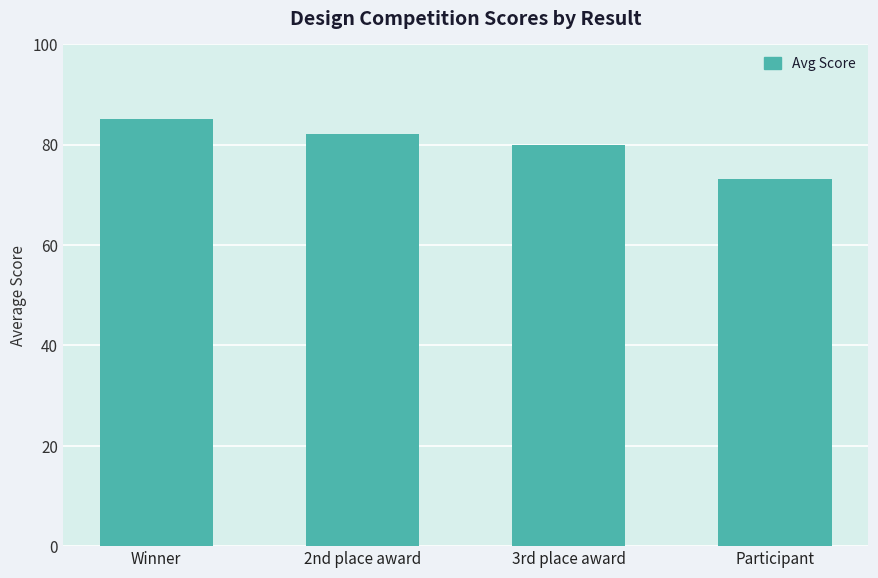

What is the difference between the maximum and minimum values?

11.9